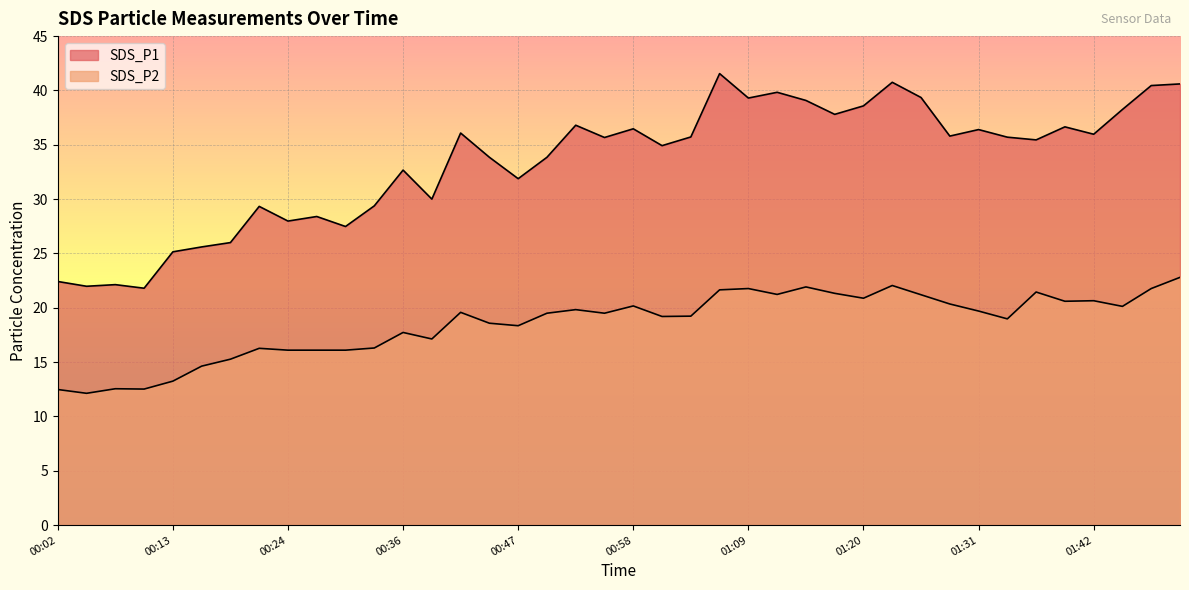

How many data points in SDS_P1 are above 35?

22